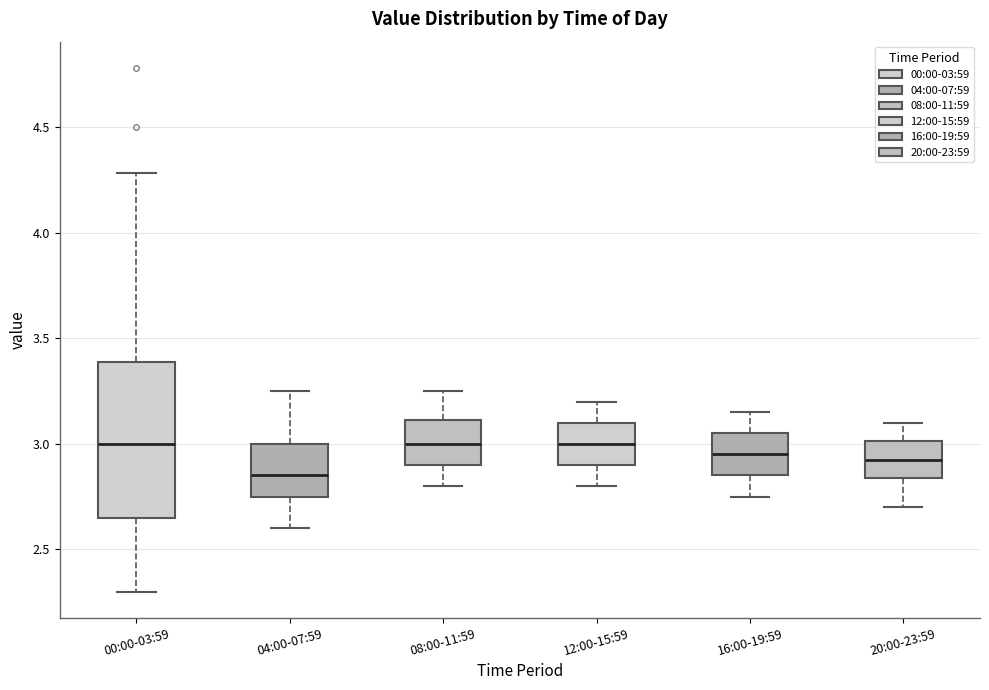

Which box's median line is the lowest?

04:00-07:59